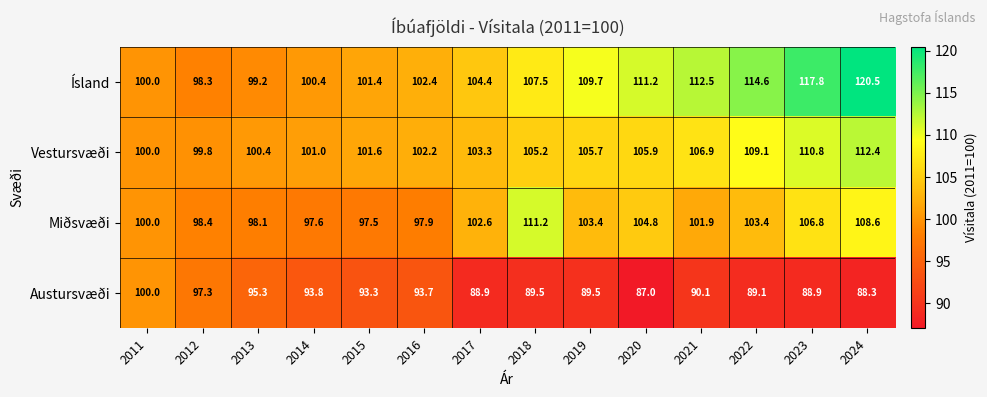

The value of Miðsvæði at 2023 is 146.9. True or false?

False